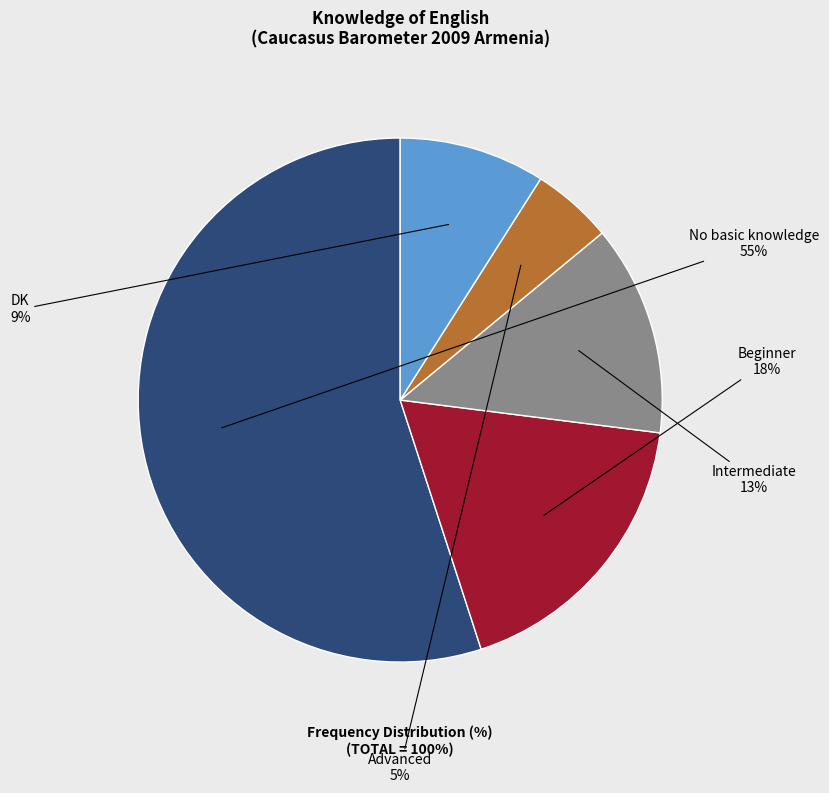

To the nearest percent, what is the combined percentage of No basic knowledge and DK?

64%